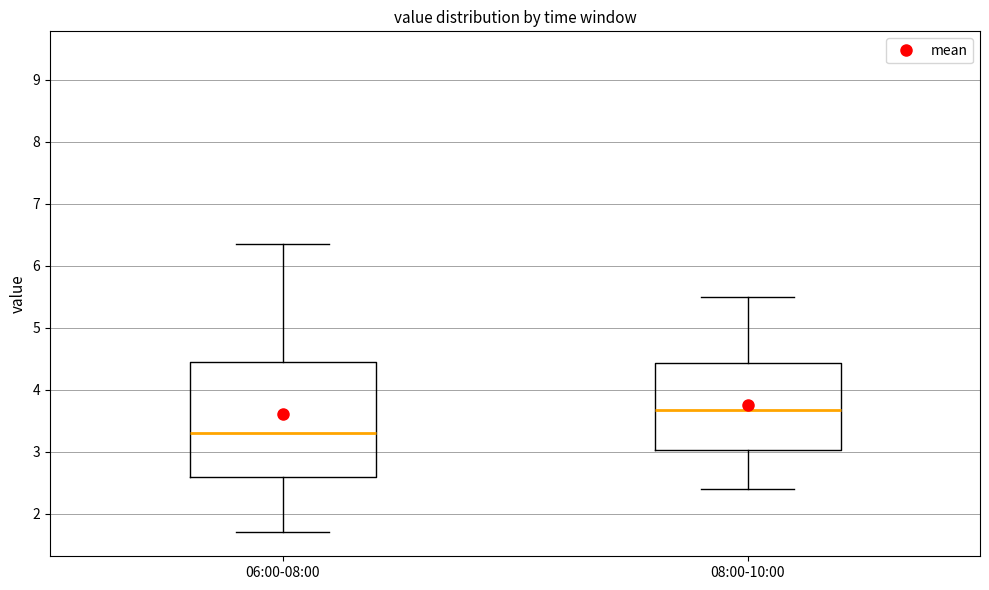

Which box has the lowest median line?

06:00-08:00